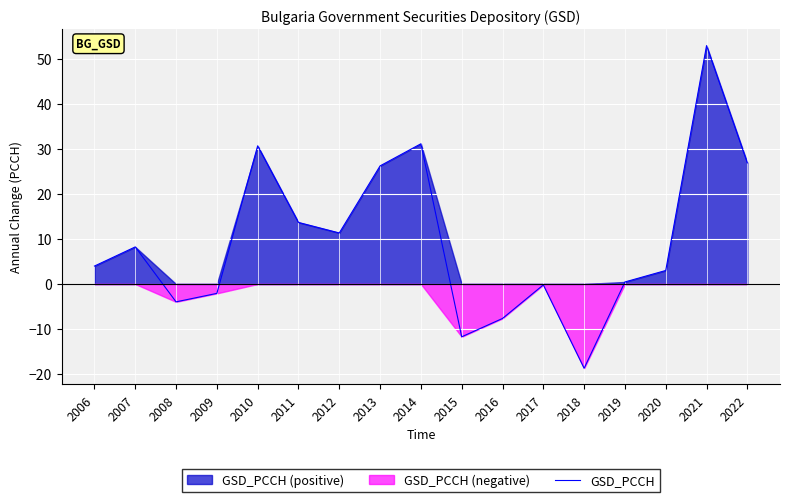

What is the greatest value displayed?

53.0